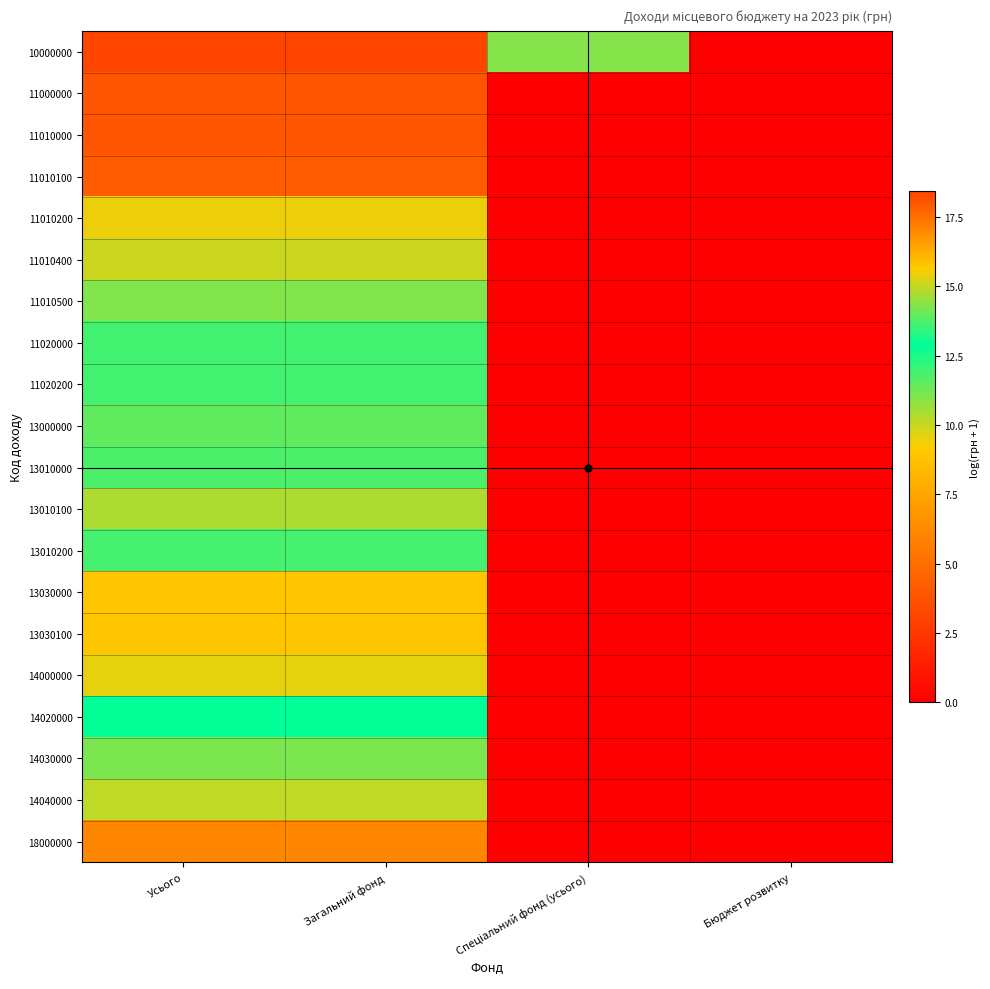

Between Усього and Бюджет розвитку, which series saw the biggest shift?

10000000